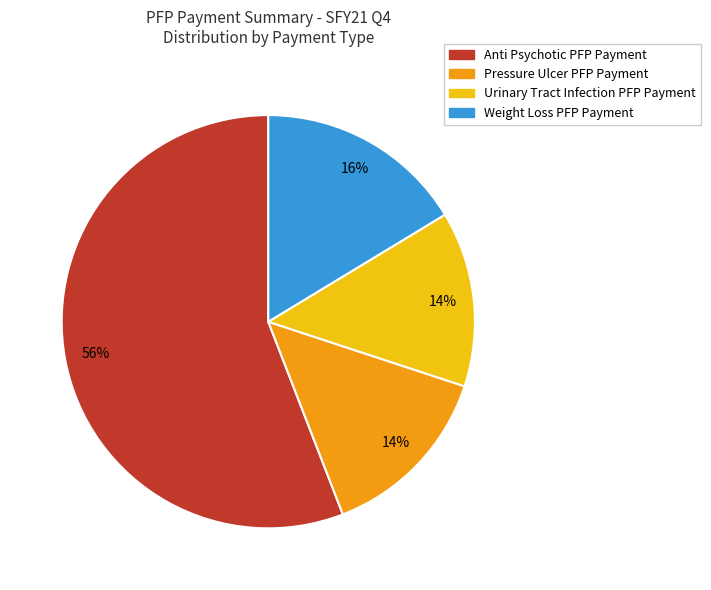

To the nearest percent, what is the difference between the largest and smallest slice percentages?

42%